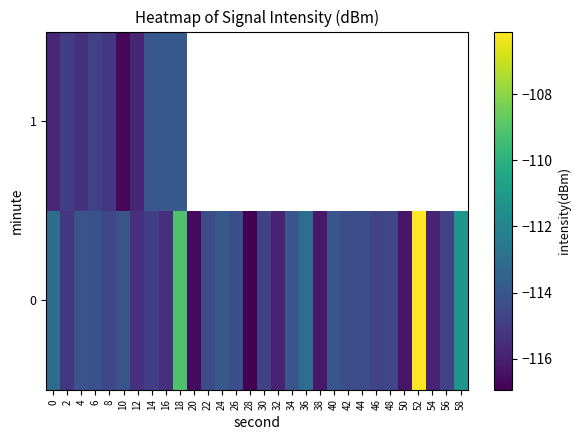

How many data points in 0 are above -114?

6